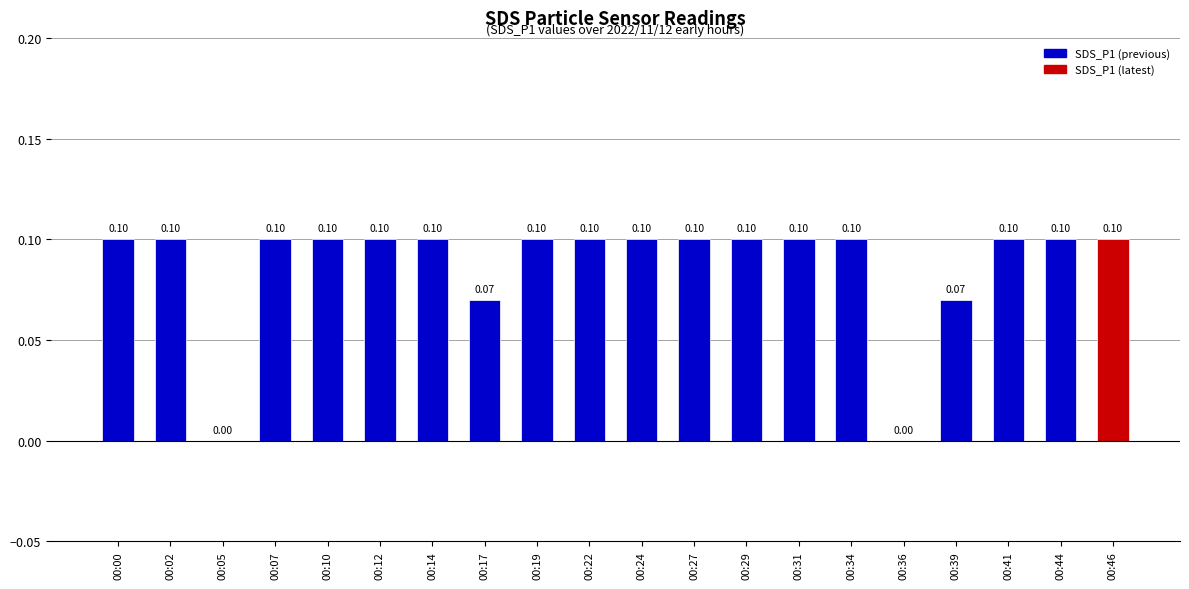

Which has a higher value, 00:31 or 00:36?

00:31